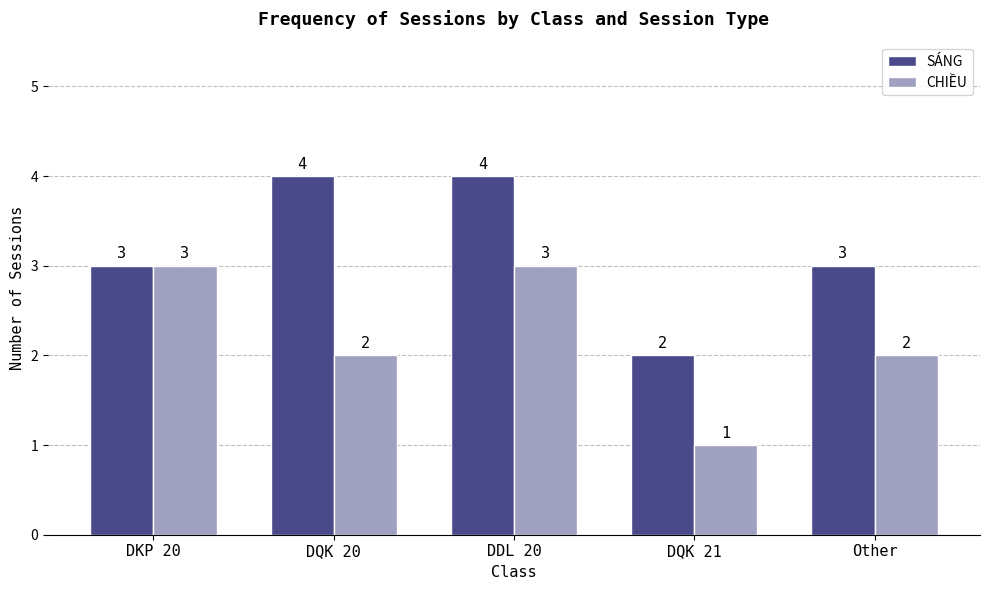

The CHIỀU series shows 3 at Other. True or false?

False